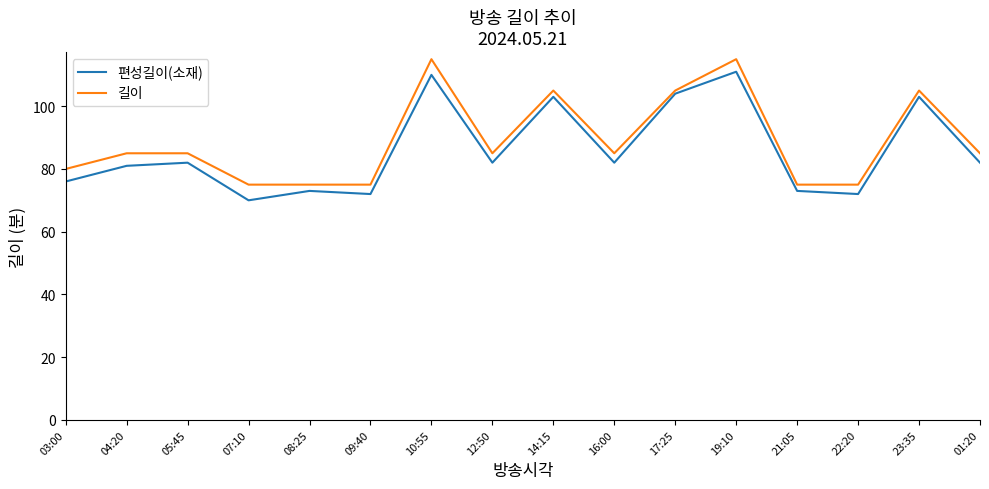

What value does the 길이 series have at 14:15?

105